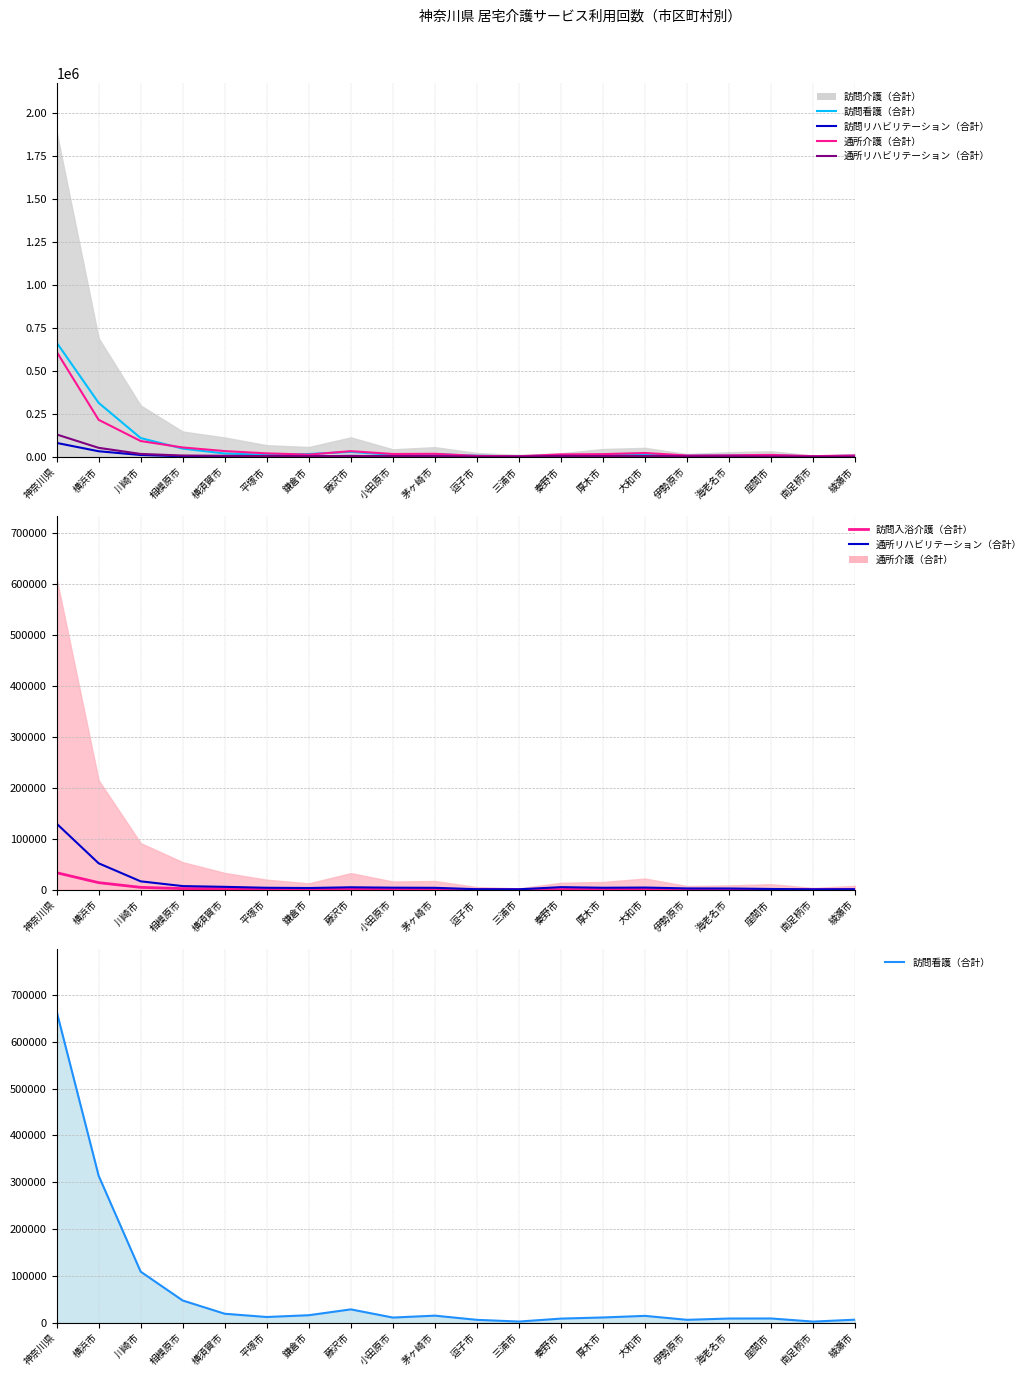

In 訪問入浴介護（合計）, how many points are lower than both neighbors (excluding endpoints)?

4